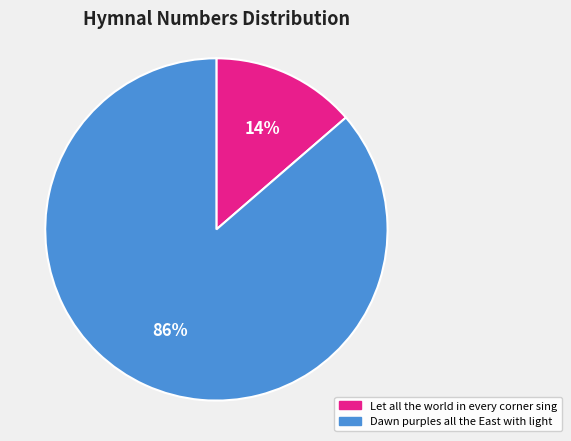

Is it true that Dawn purples all the East with light is 74% of the pie?

False